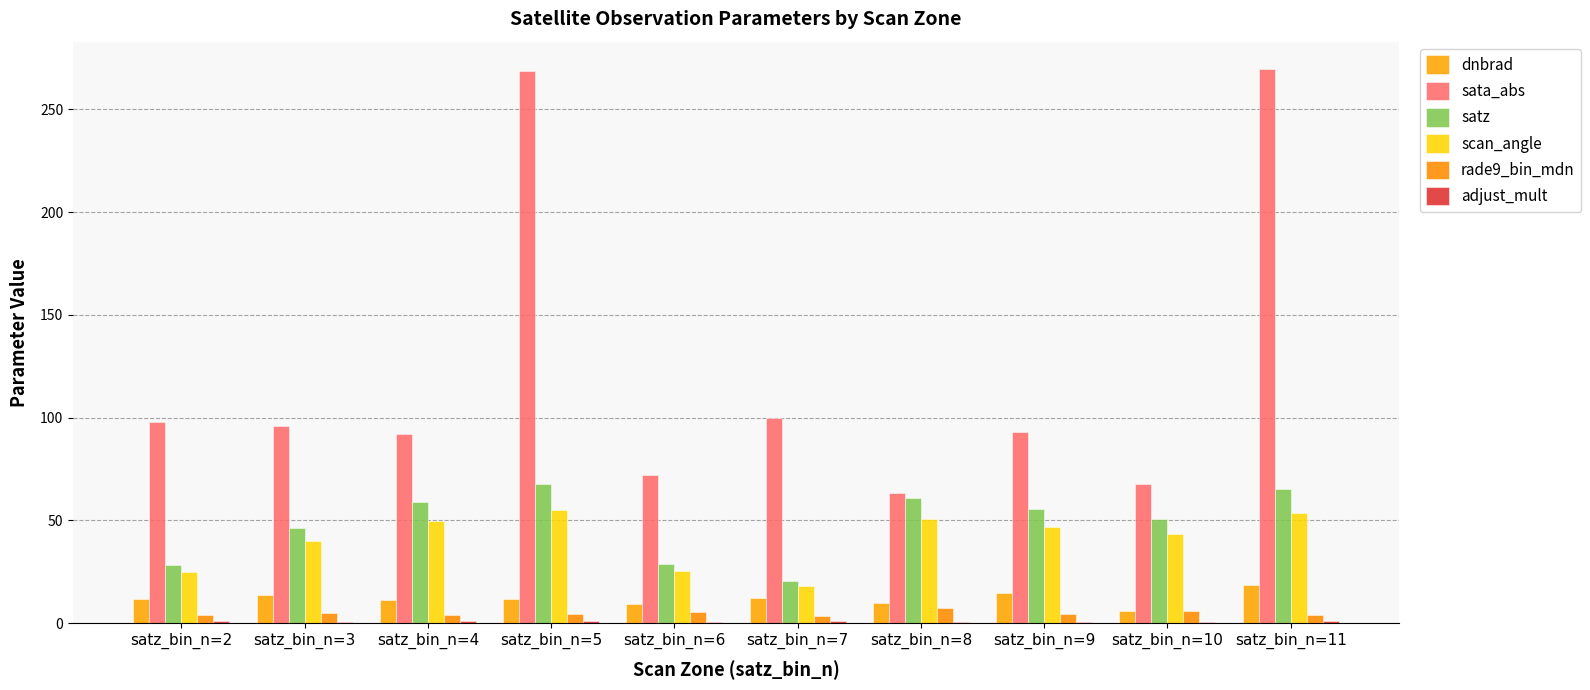

Are the bars horizontal?

No